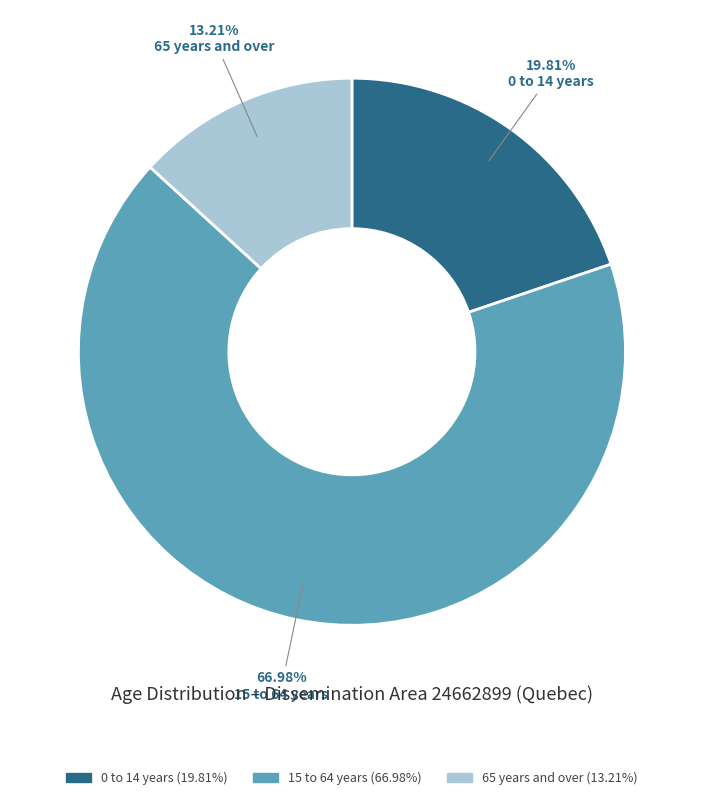

Is there any slice that represents more than half of the pie?

Yes